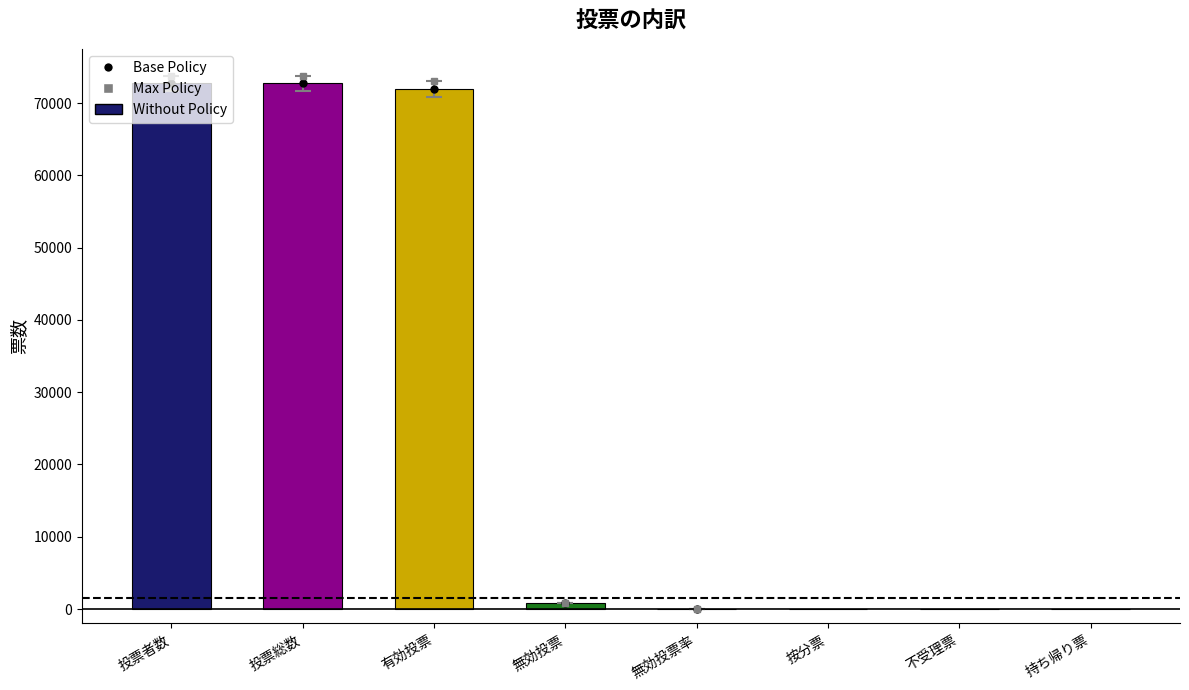

How many distinct data groups are displayed?

1